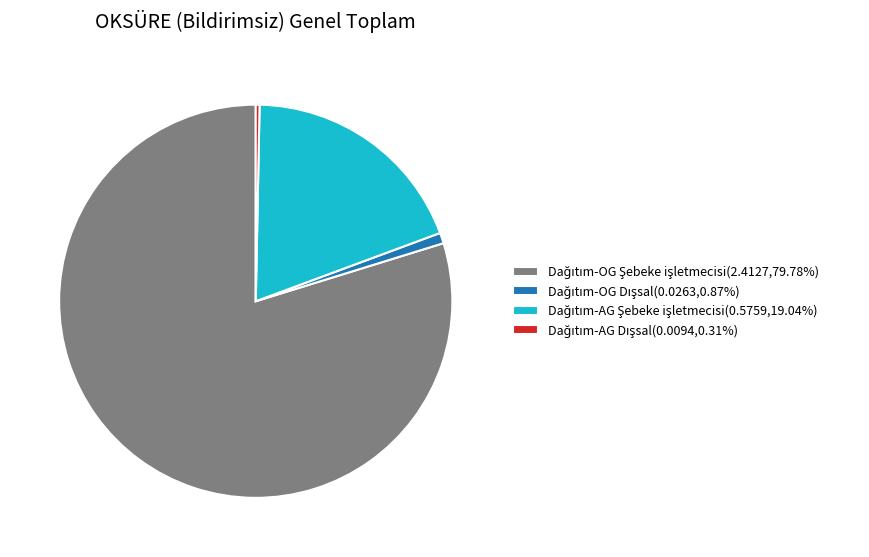

Is there a majority slice in this chart?

Yes